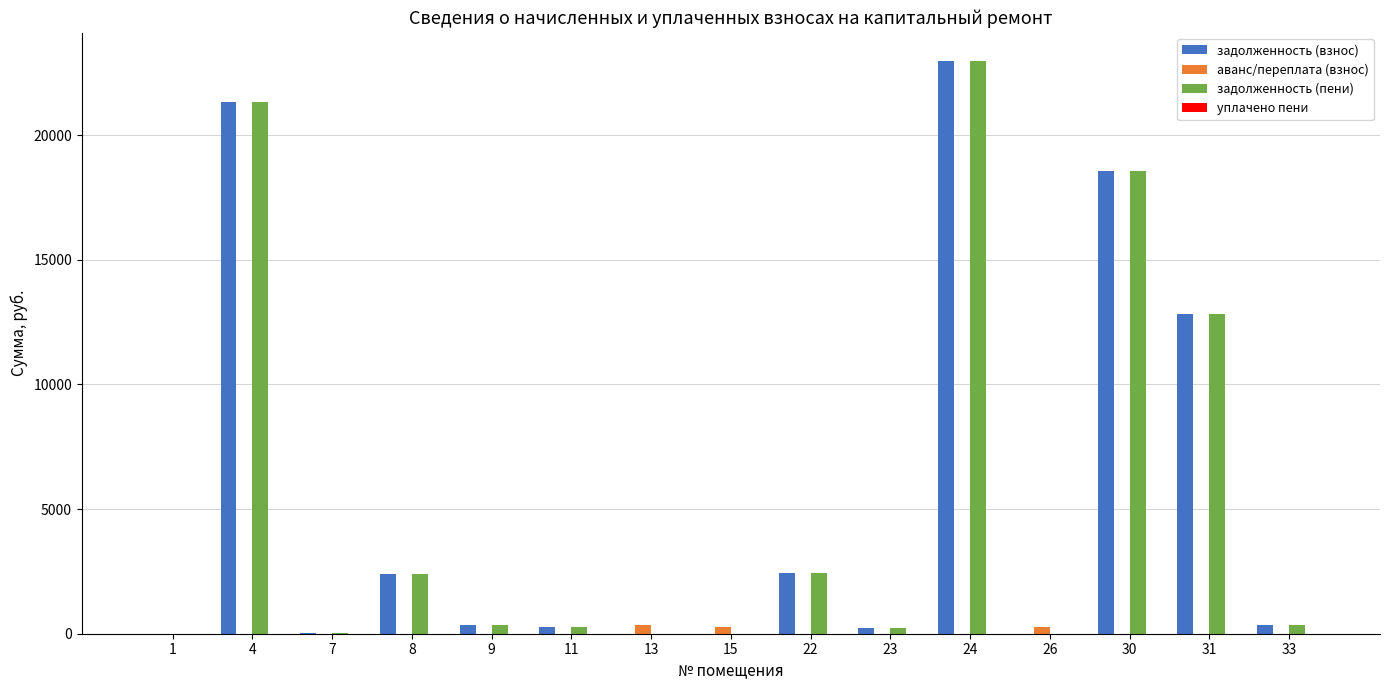

What is the sum of the задолженность (взнос) values at 23 and 15?

223.6